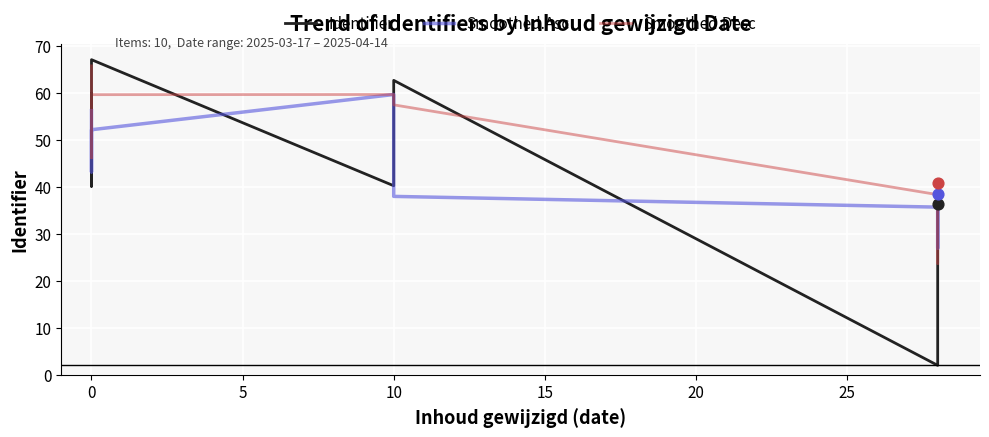

Which series contains the lowest Y value?

Identifier